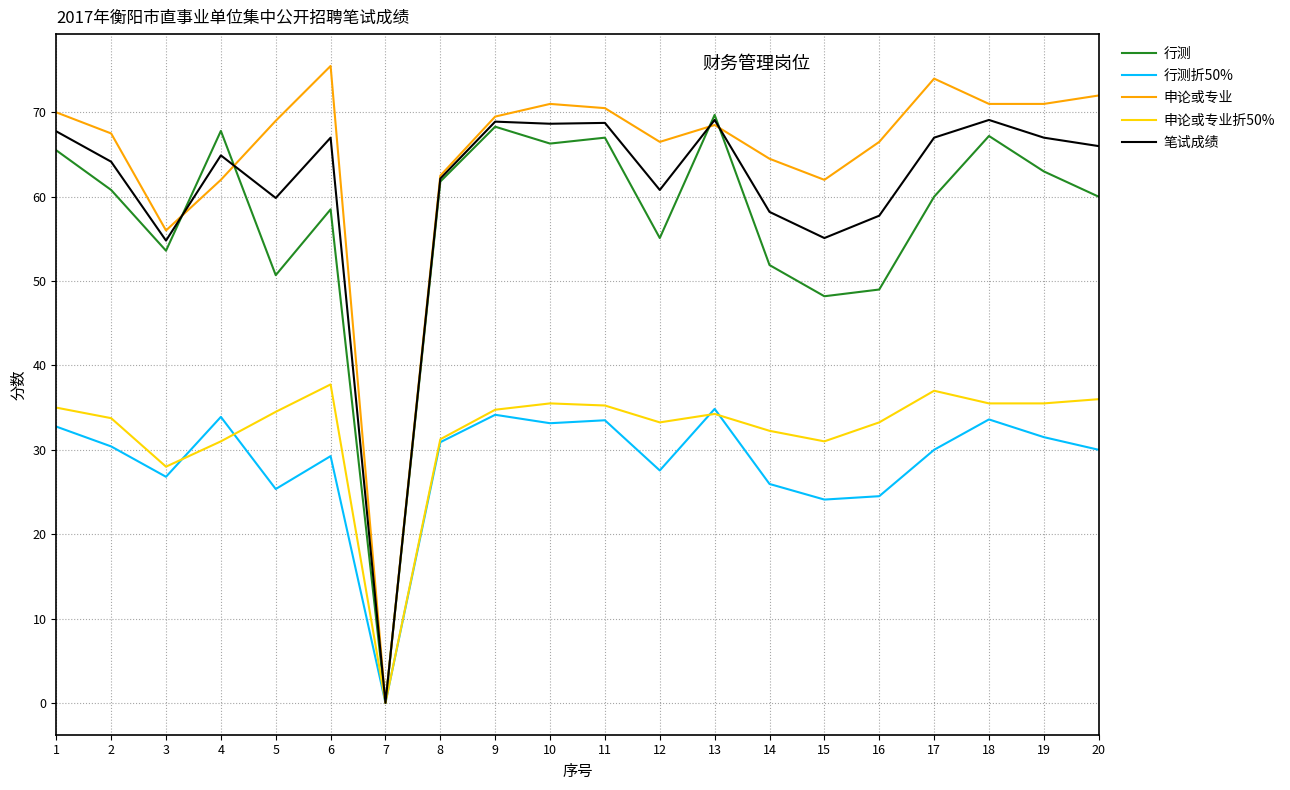

At which label is 申论或专业 closest to 37?

3